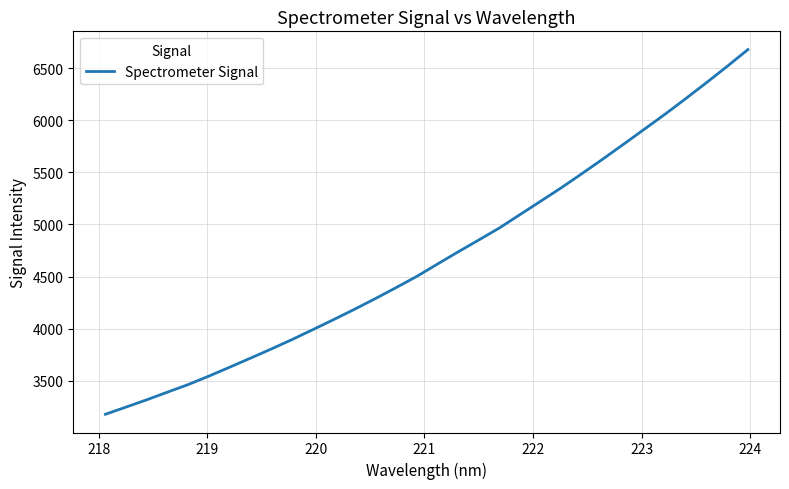

Reading left to right, list all the values displayed in this chart.

3179.3	3248.6	3318.7	3392.1	3465.0	3546.4	3631.7	3718.3	3805.8	3896.0	3991.0	4086.9	4185.3	4287.1	4392.7	4500.1	4618.5	4735.9	4850.3	4966.1	5095.2	5223.9	5353.3	5489.4	5628.0	5770.2	5913.9	6057.7	6207.2	6360.4	6516.4	6677.5